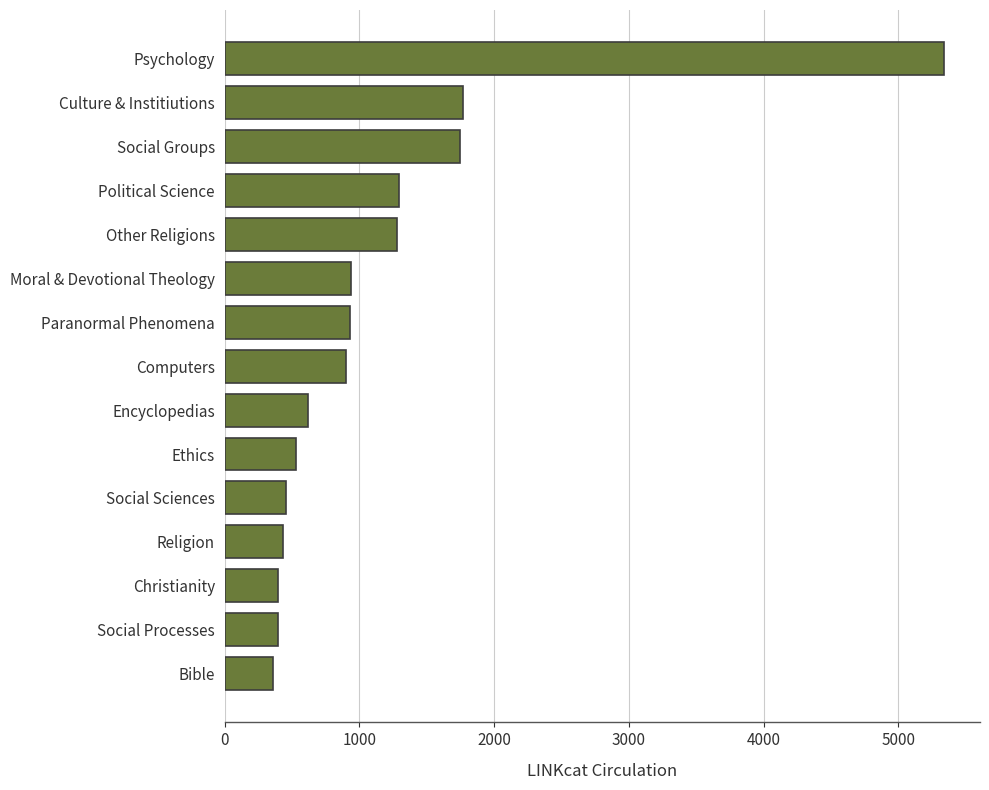

Is it true that the value at Encyclopedias is 325?

False